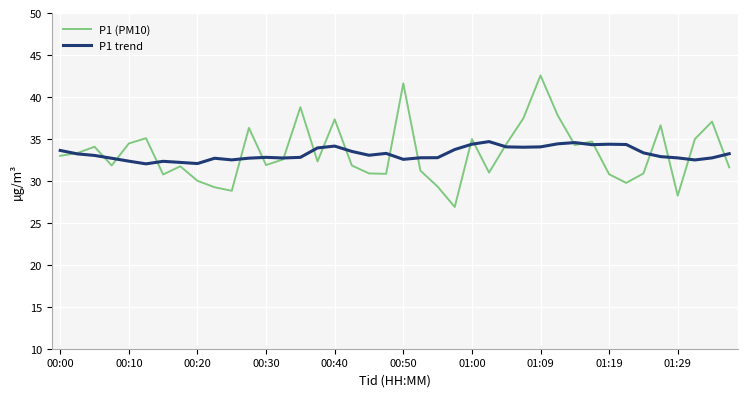

Which series has the largest range (max minus min)?

P1 (PM10)